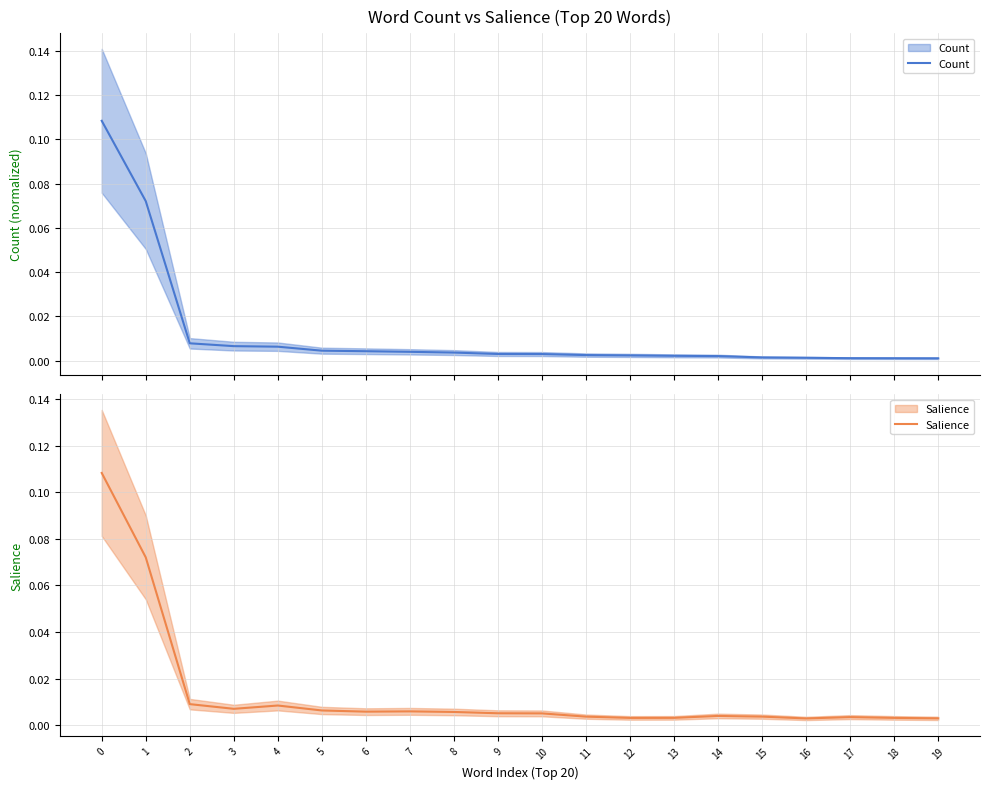

Is this an area chart (filled region under the line)?

No